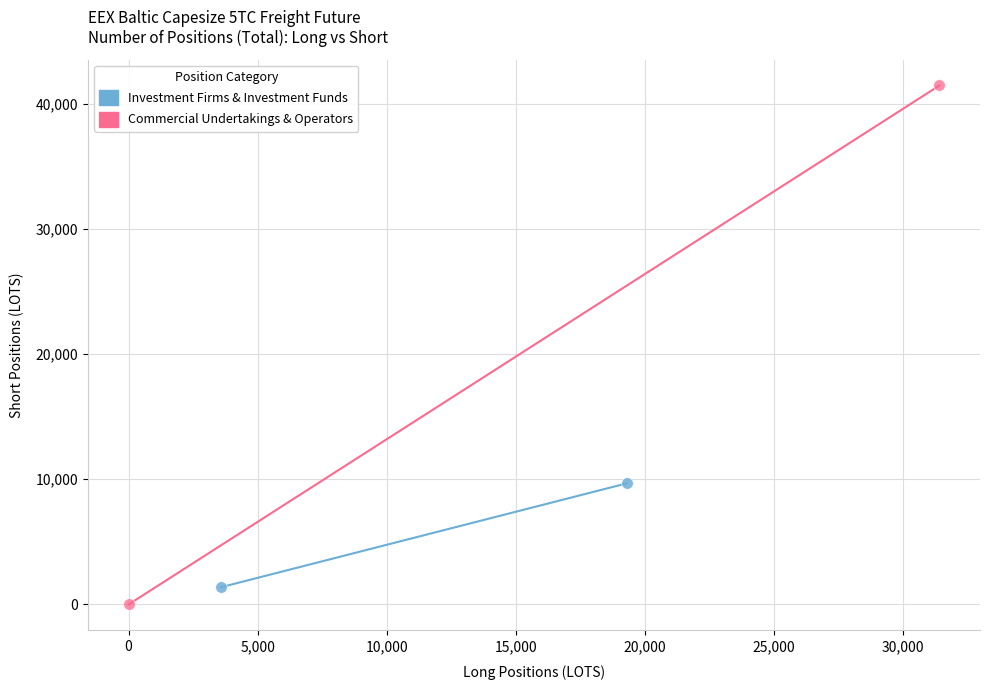

What are all the series names shown in the legend?

Investment Firms & Investment Funds, Commercial Undertakings & Operators